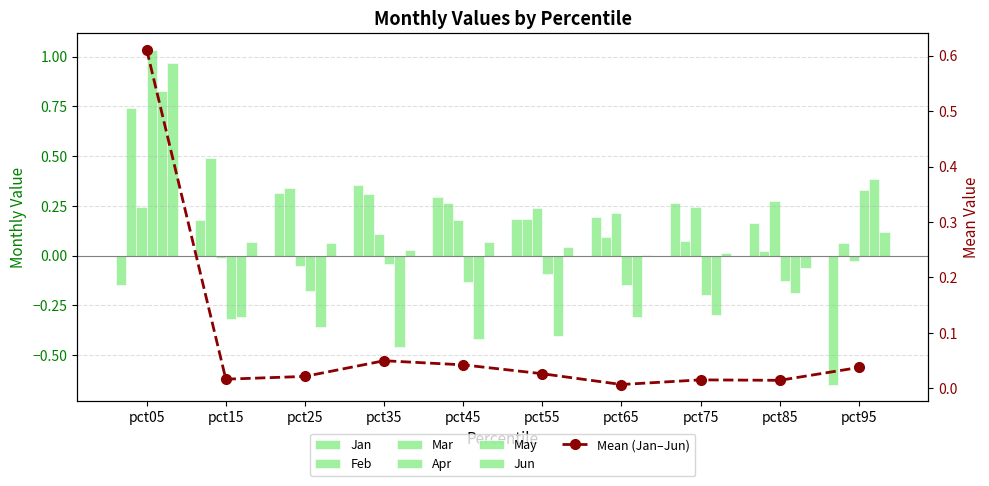

Is it true that Jun equals 0.1 at pct45?

True